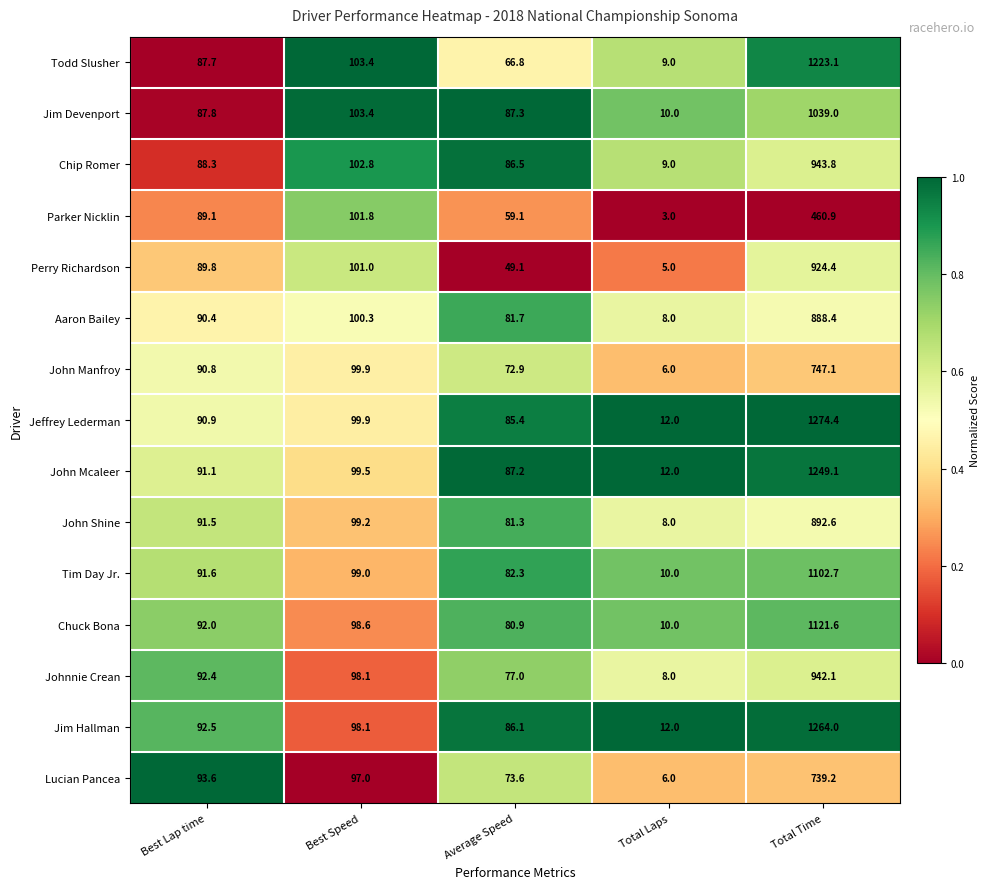

Which category has the lowest value across all series?

Total Laps